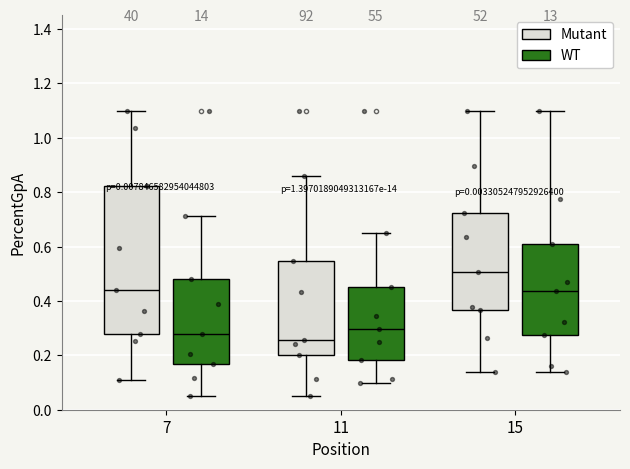

Where does the lower whisker of the box for 11 (WT) end on the y-axis? The values are not printed on the chart, so give them approximately, as read against the axis.

0.10